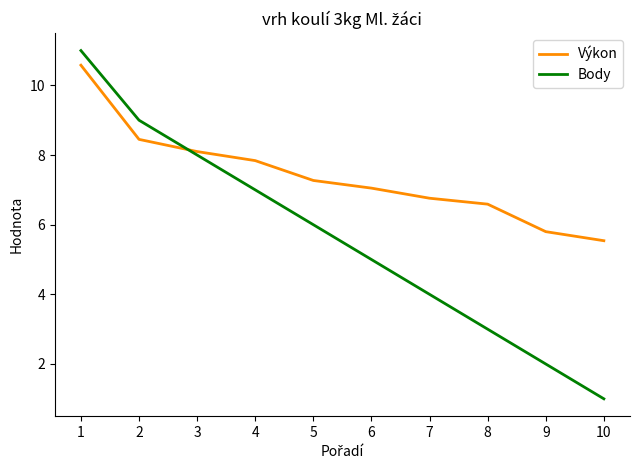

Which series has the largest total across all categories?

Výkon